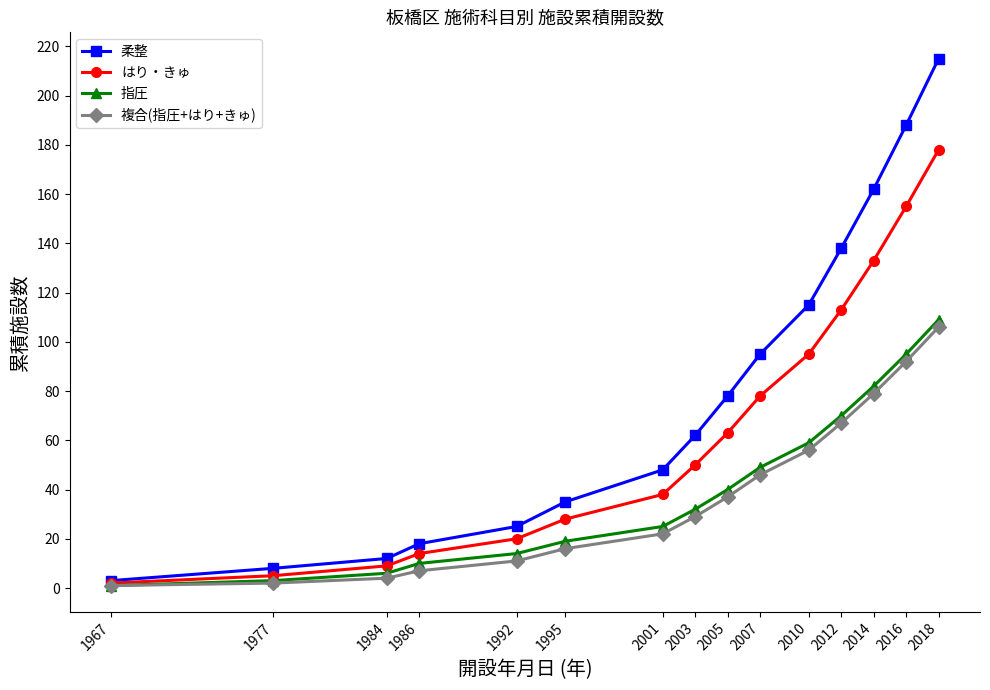

What is the difference between the maximum and minimum values in the 複合(指圧+はり+きゅ) series?

105